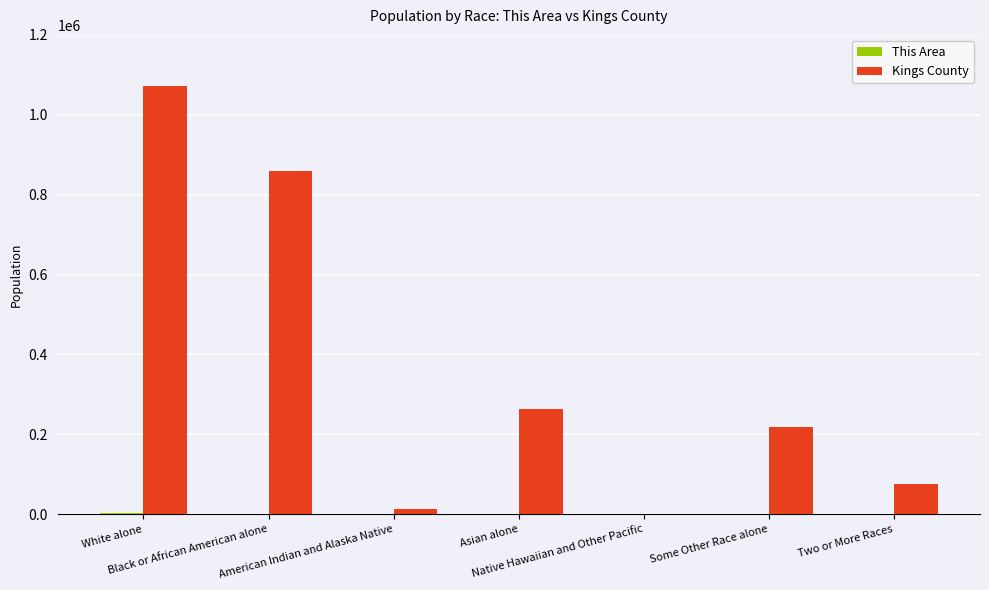

Which series has the largest total across all categories?

Kings County